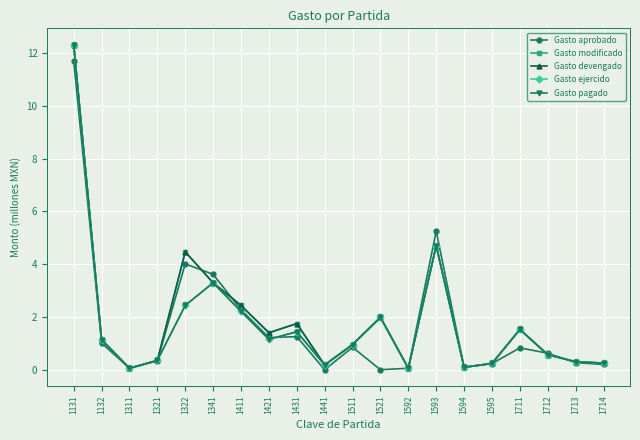

At which category does Gasto modificado reach its first local valley?

1311